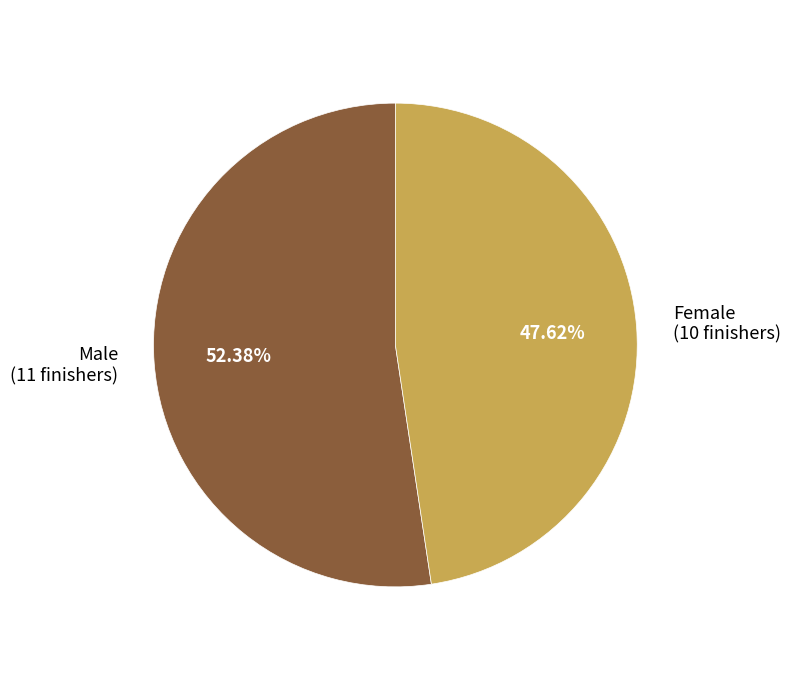

Count the number of slices in the pie.

2